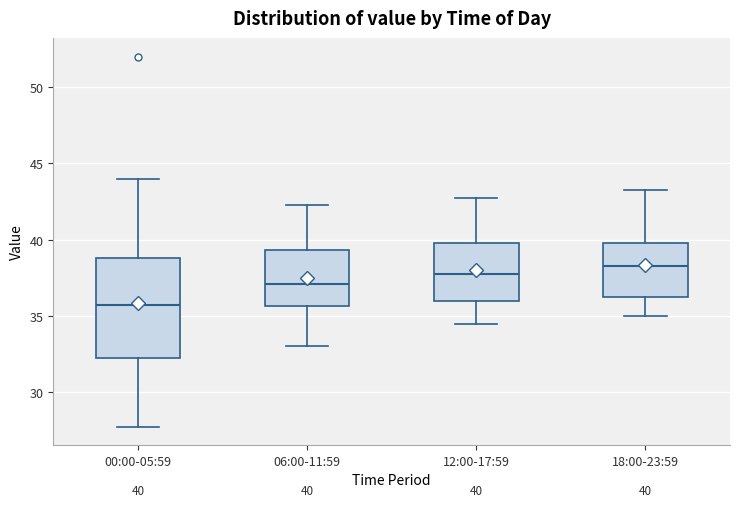

Which box is the tallest, from its lower edge to its upper edge?

00:00-05:59